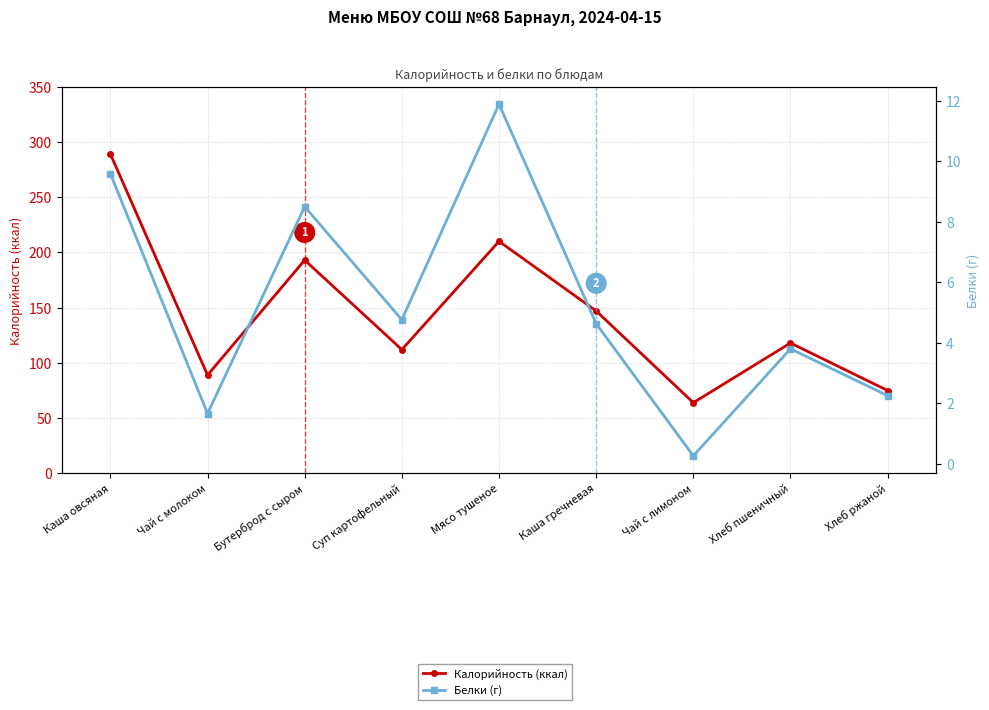

True or false: Белки (г) and Калорийность (ккал) cross at least once.

False